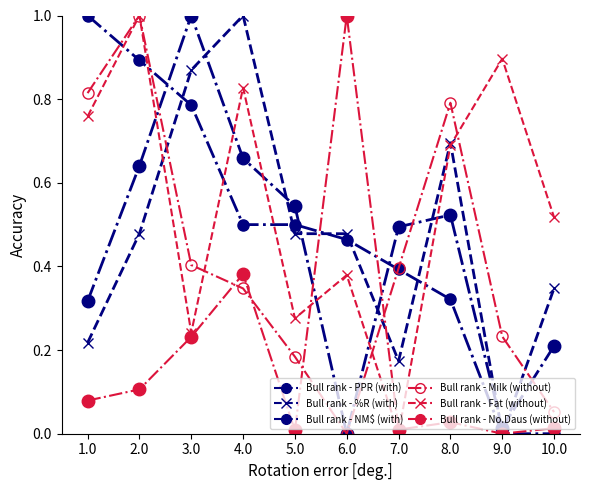

Where is the first local minimum for Bull rank - Milk (without)?

6.0